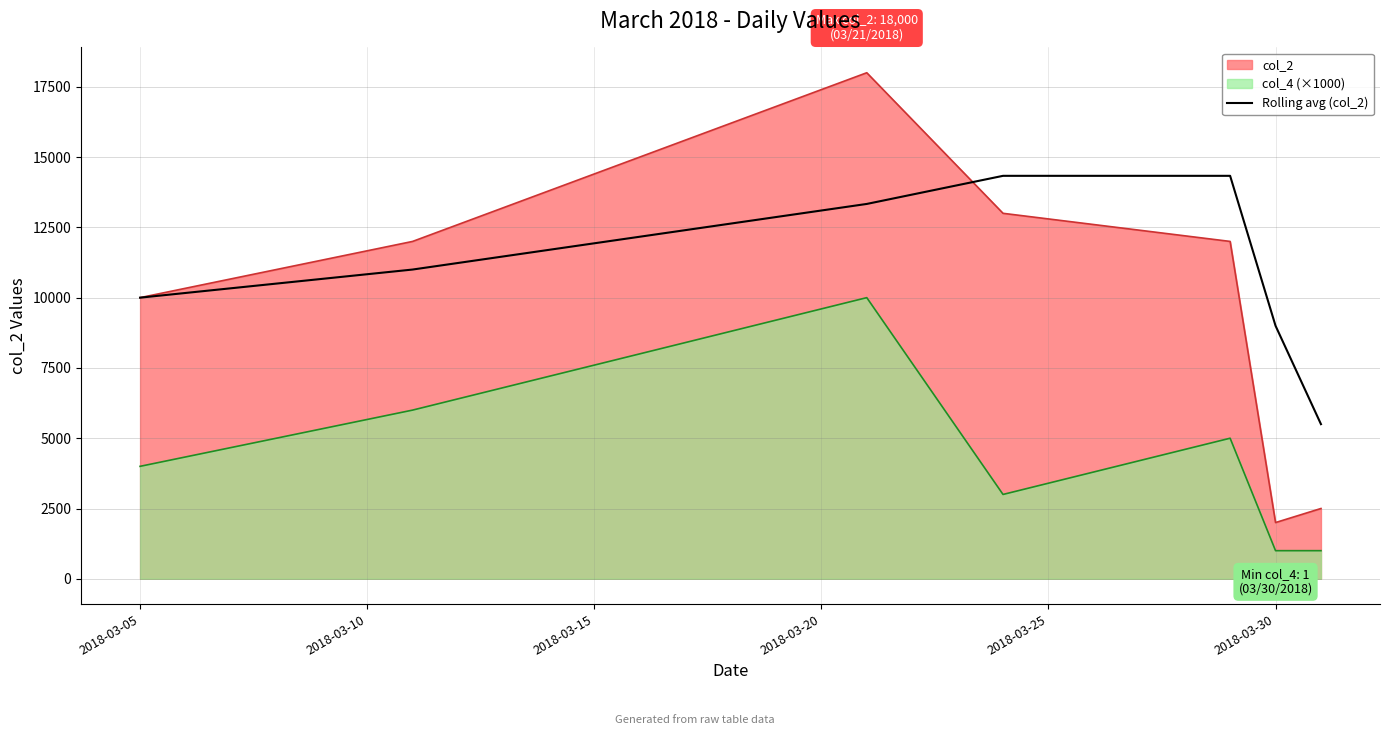

List the series in order of their peak value, highest first.

col_2, Rolling avg (col_2), col_4 (×1000)